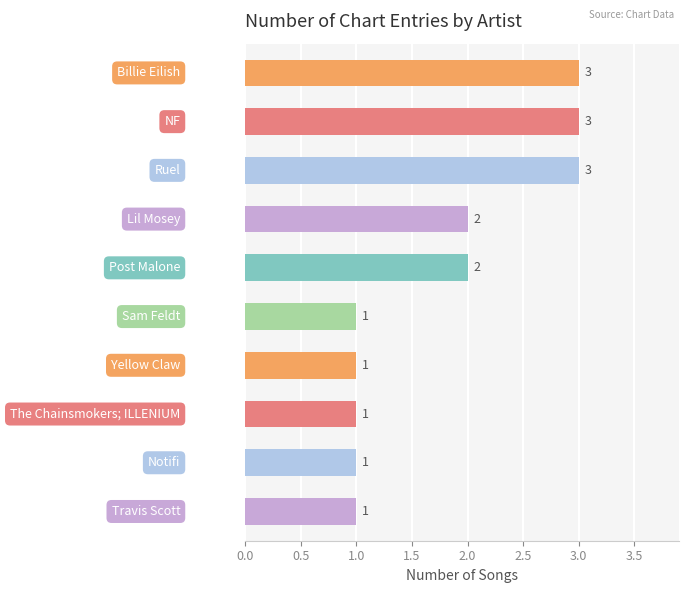

Reading top to bottom, list all the values displayed in this chart.

3	3	3	2	2	1	1	1	1	1